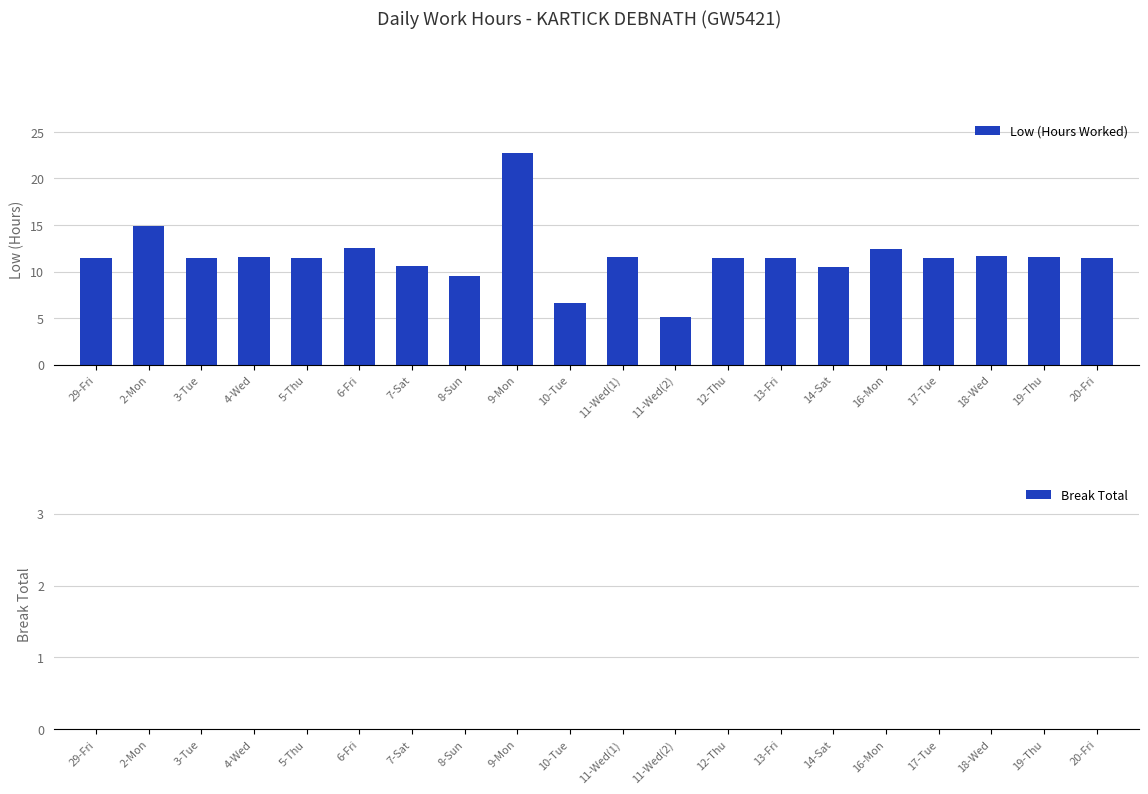

What is the difference between the second highest and minimum values?

9.8